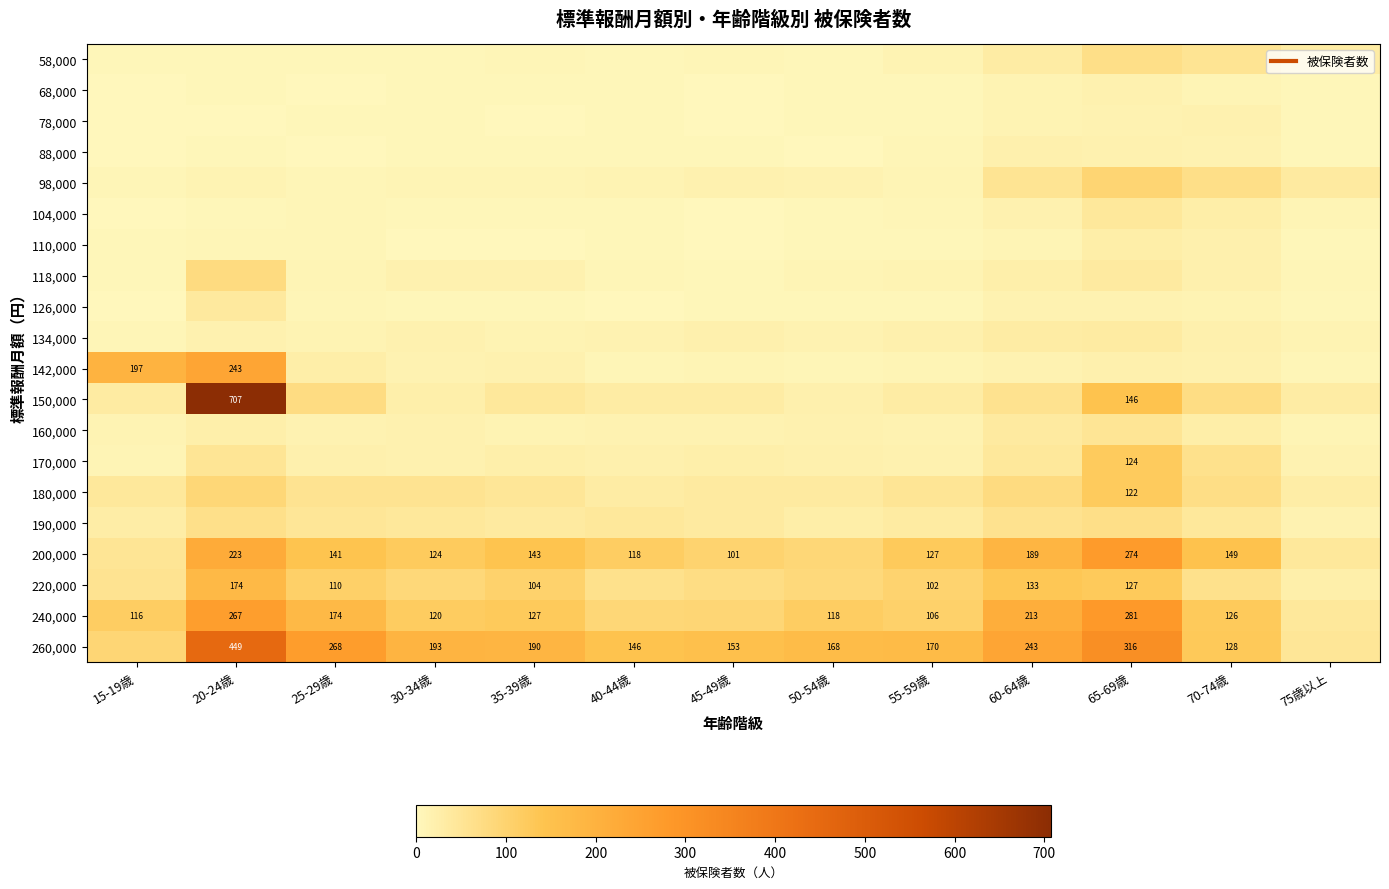

List the labels in order of 190,000 value, smallest first.

75歳以上, 50-54歳, 15-19歳, 55-59歳, 45-49歳, 35-39歳, 40-44歳, 30-34歳, 70-74歳, 25-29歳, 60-64歳, 20-24歳, 65-69歳